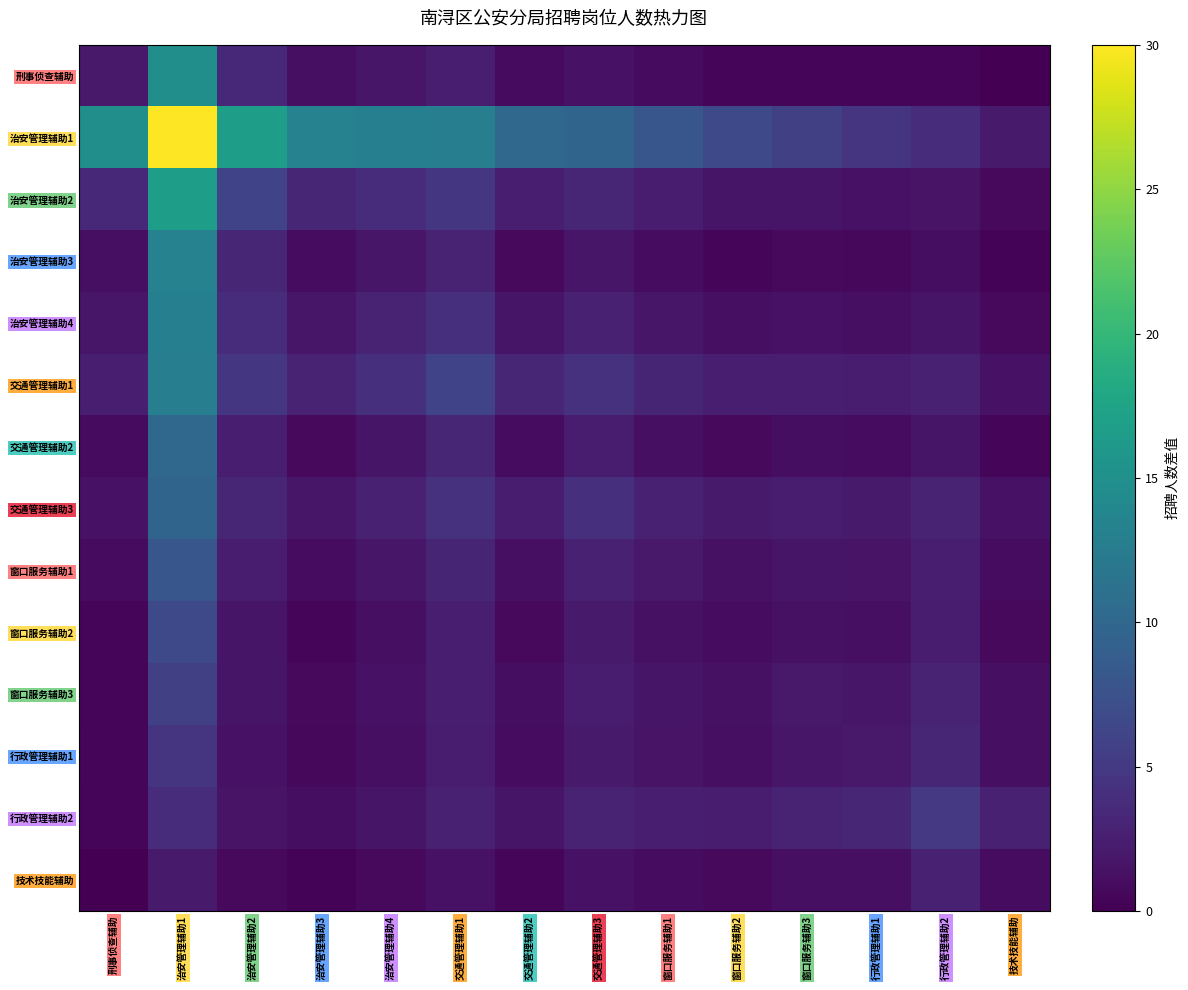

Count the number of categories in the chart.

14